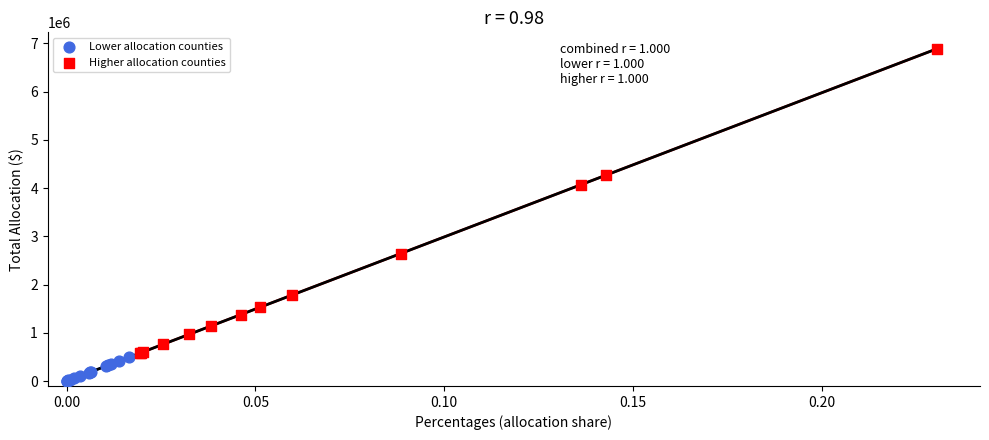

What are all the series names shown in the legend?

Lower allocation counties, Higher allocation counties